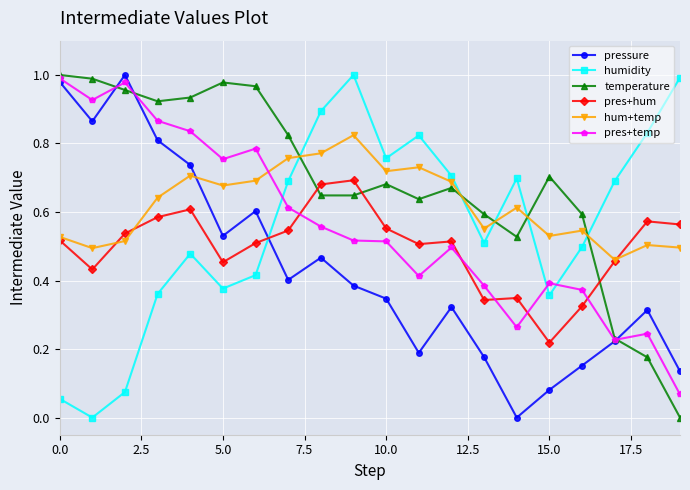

True or false: hum+temp has more than 0 points higher than both neighbors.

True